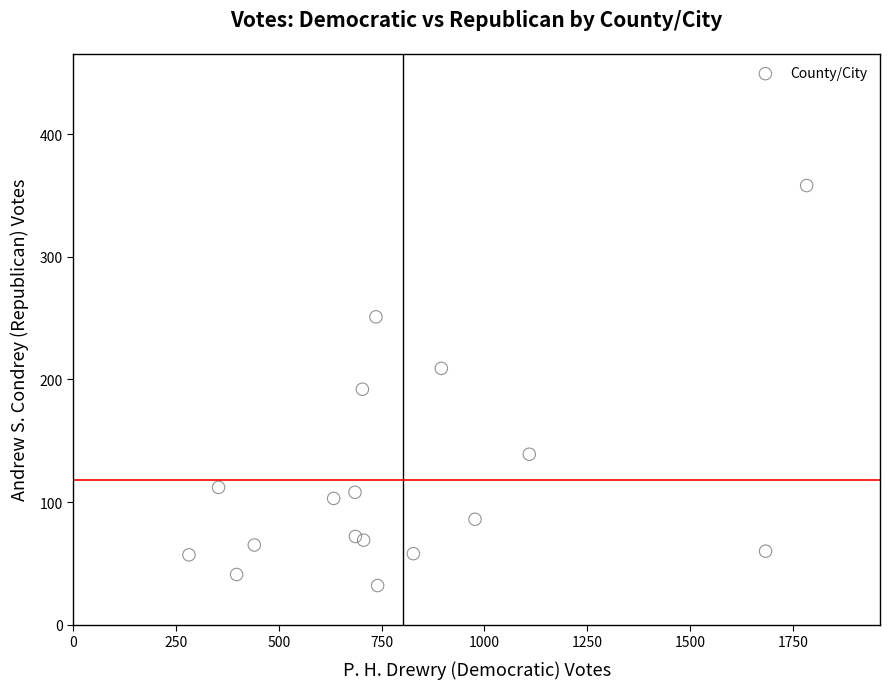

What is the range of Y values (max minus min)?

326